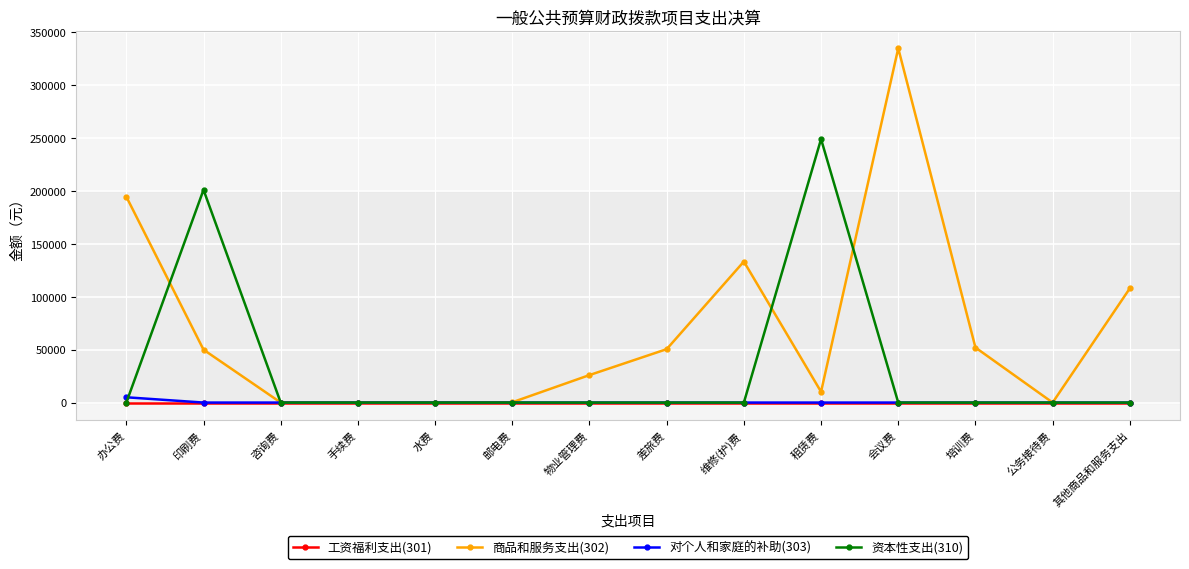

Which series has the largest range (max minus min)?

商品和服务支出(302)